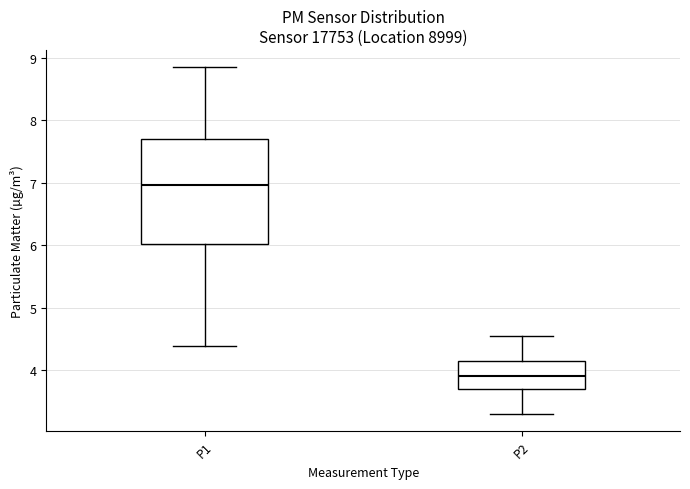

Reading left to right, read every box against the y-axis: the position of its median line, the range the box covers, and the ends of its whiskers. The values are not printed on the chart, so give them approximately, as read against the axis.

P1: median 7.0, box 6.0 to 7.7, whiskers 4.4 to 8.9
P2: median 3.9, box 3.7 to 4.2, whiskers 3.3 to 4.6